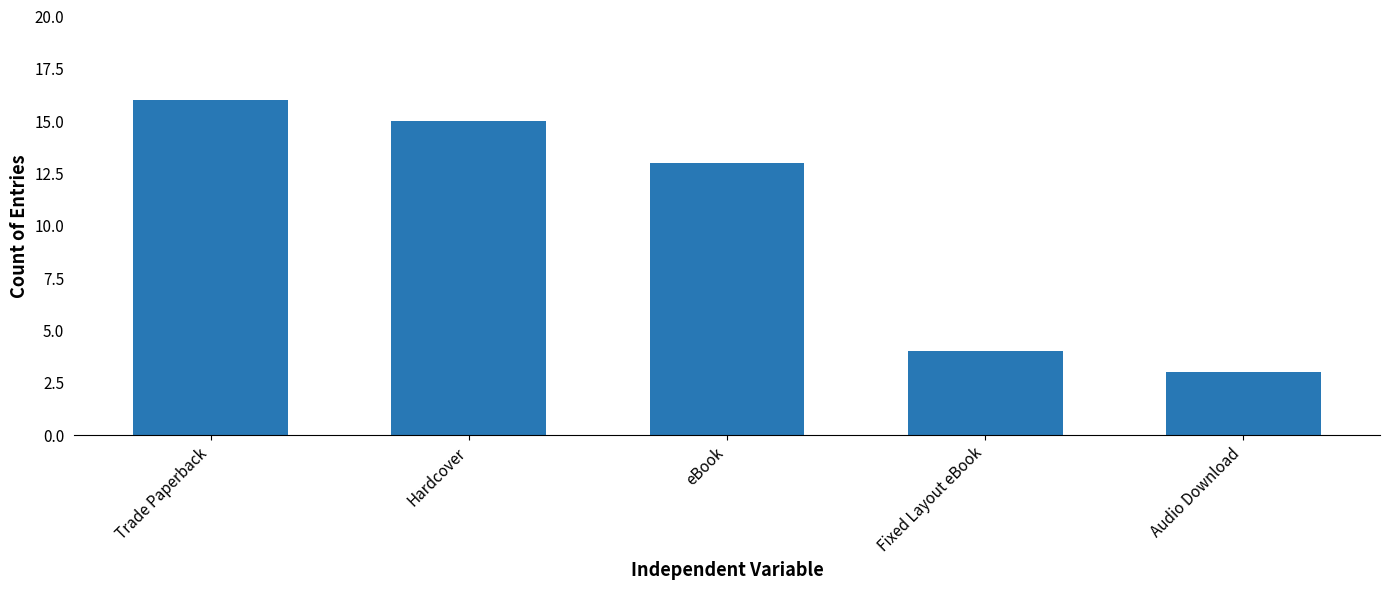

What is the average value?

10